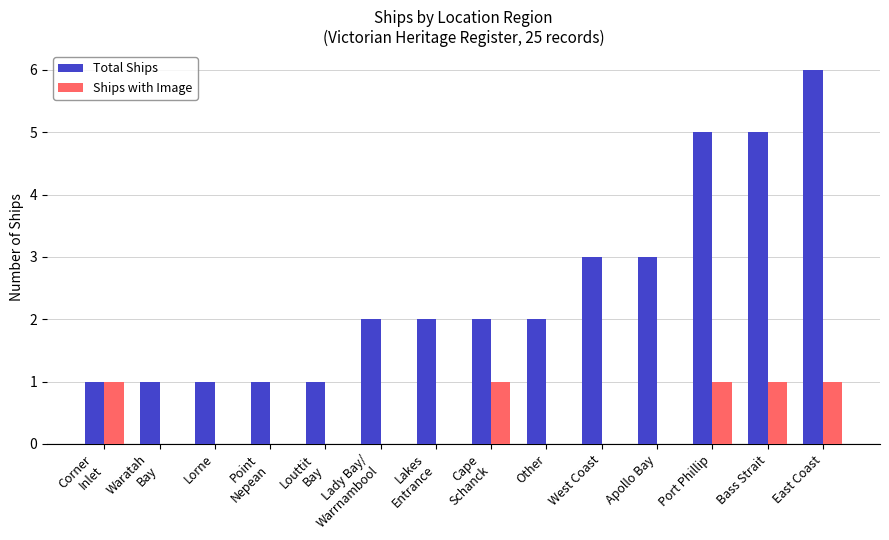

What is the maximum value shown in the chart?

6